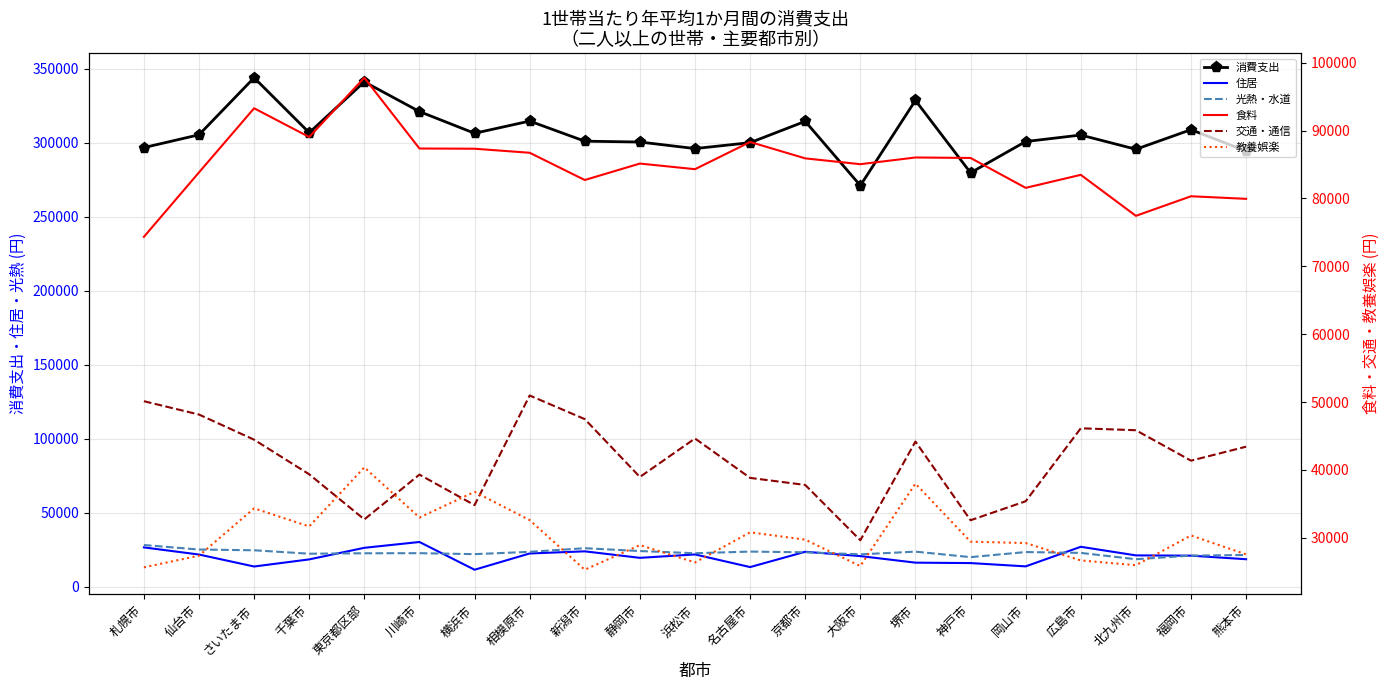

At which label does 光熱・水道 reach its minimum?

北九州市